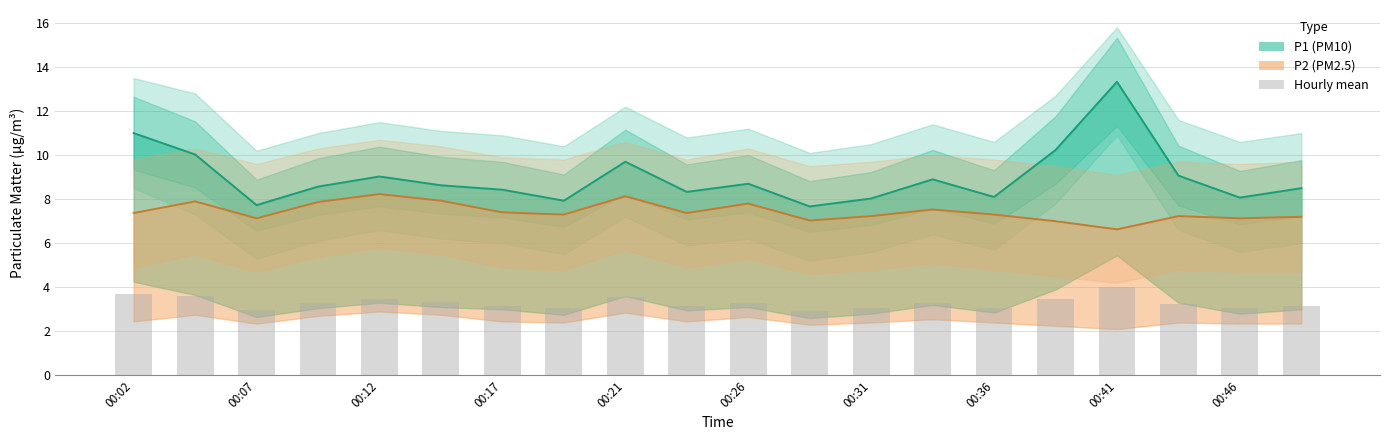

Does the chart contain stacked bars?

No